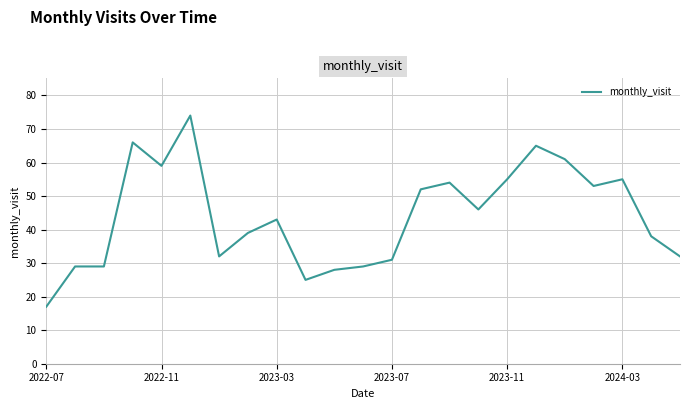

What is the difference between the maximum and minimum values?

57